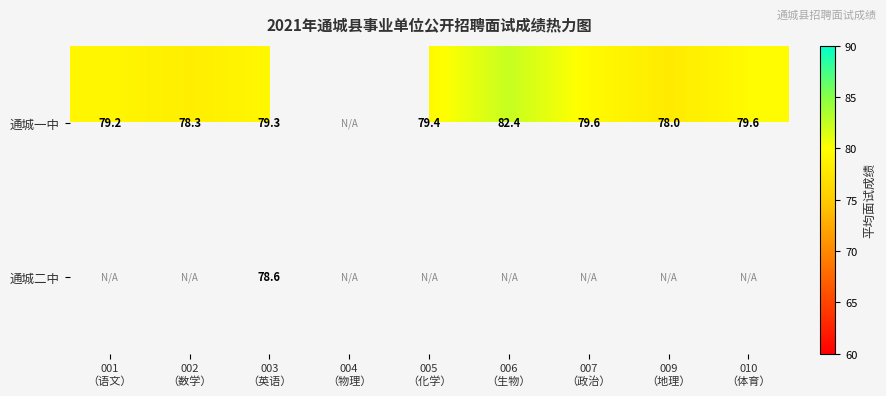

At 003
（英语）, list the series in order from smallest to largest.

通城二中, 通城一中